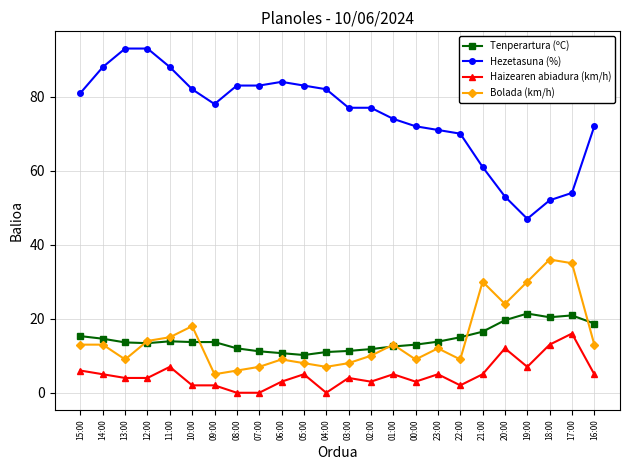

True or false: Haizearen abiadura (km/h) and Tenperartura (ºC) cross at least once.

False